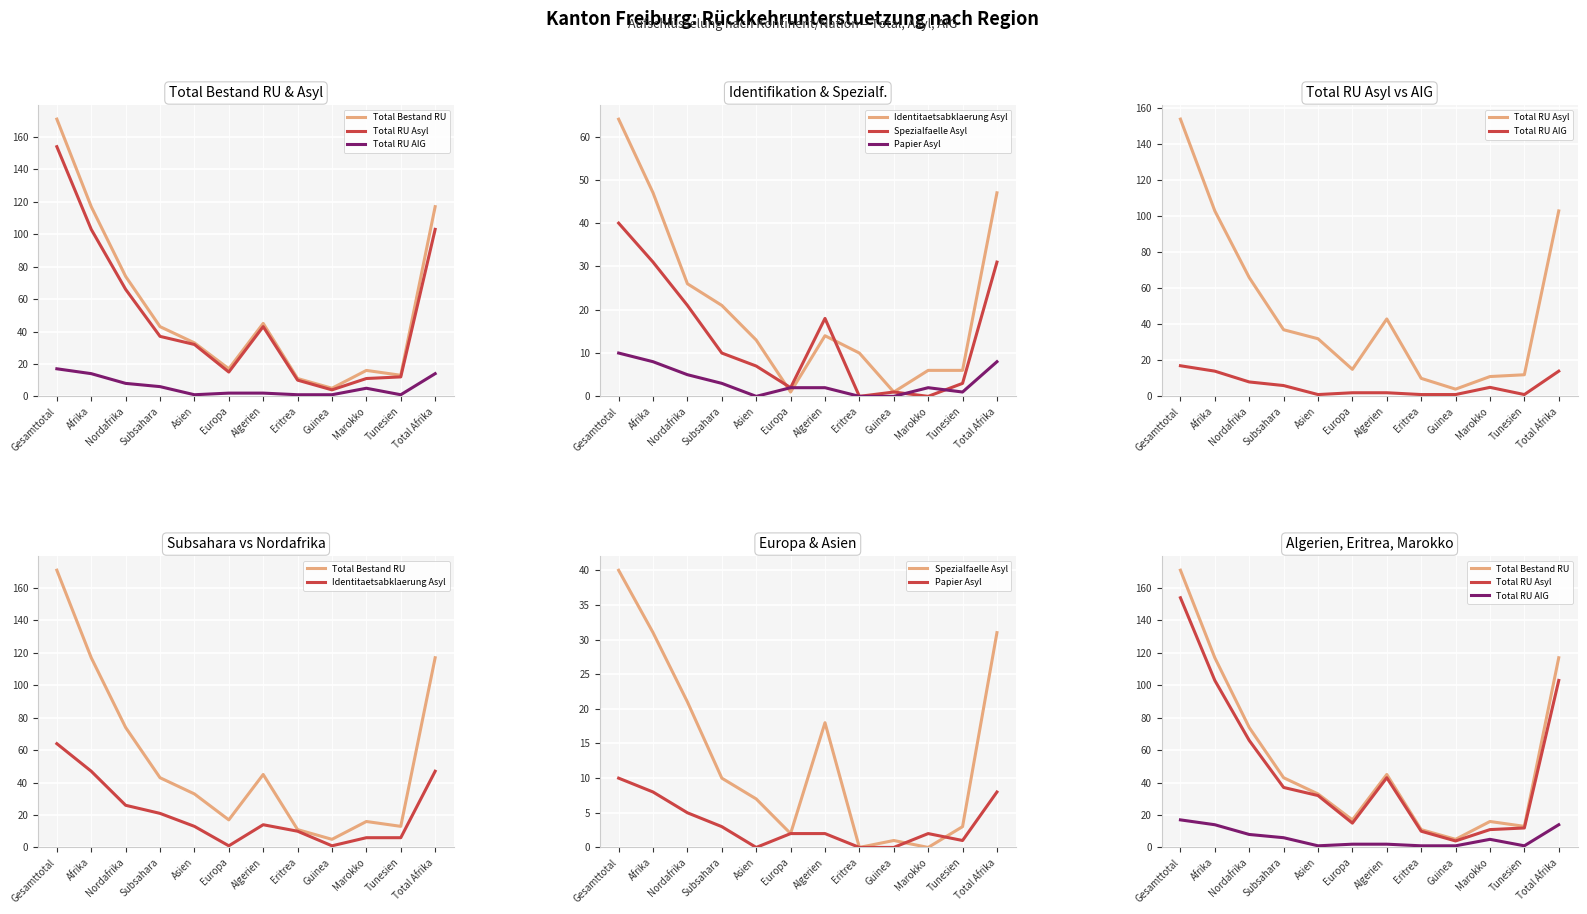

At which category is the sum across all series the highest?

Gesamttotal